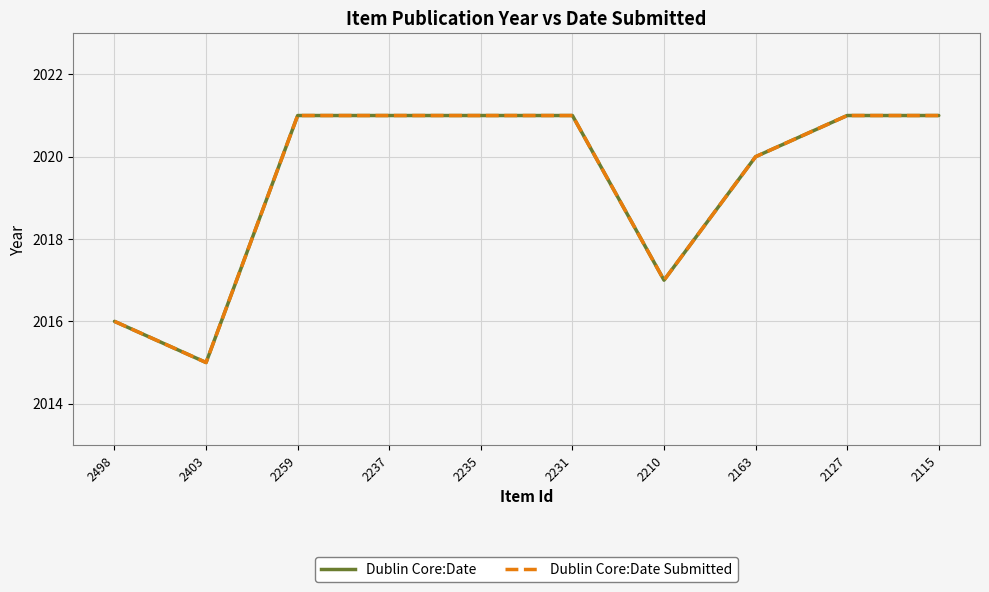

Which series has the widest spread of values?

Dublin Core:Date